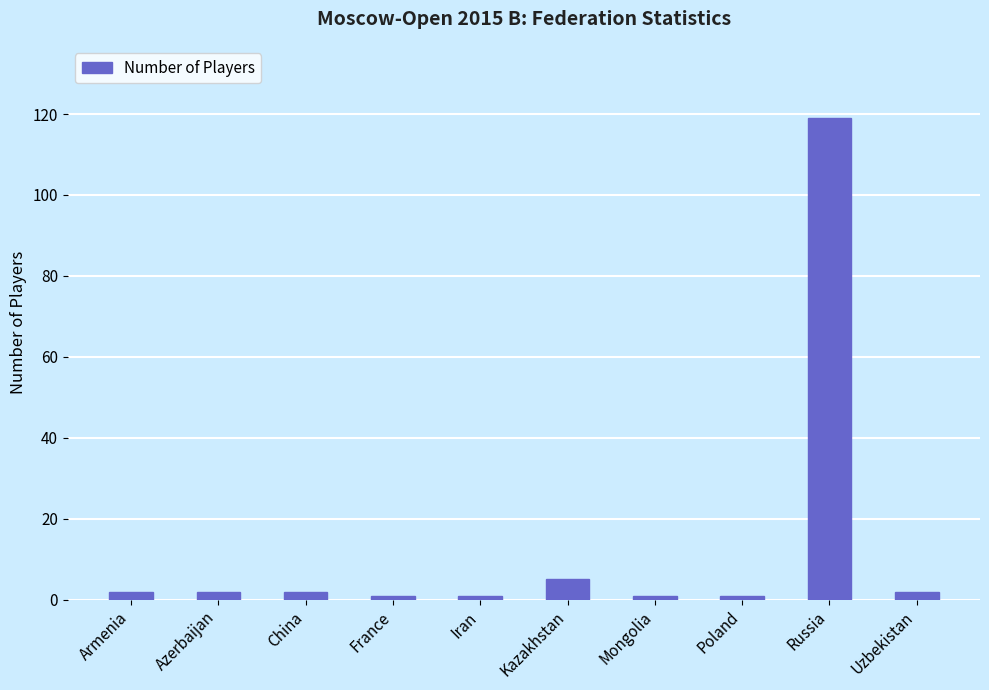

Reading right to left, extract all data points from this chart.

Uzbekistan=2	Russia=119	Poland=1	Mongolia=1	Kazakhstan=5	Iran=1	France=1	China=2	Azerbaijan=2	Armenia=2